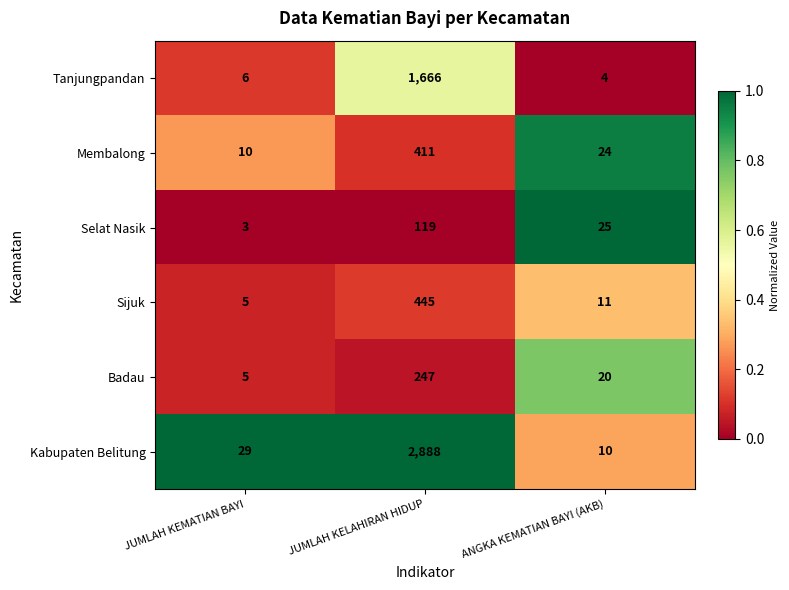

At which category does the chart reach its minimum across all series?

JUMLAH KEMATIAN BAYI